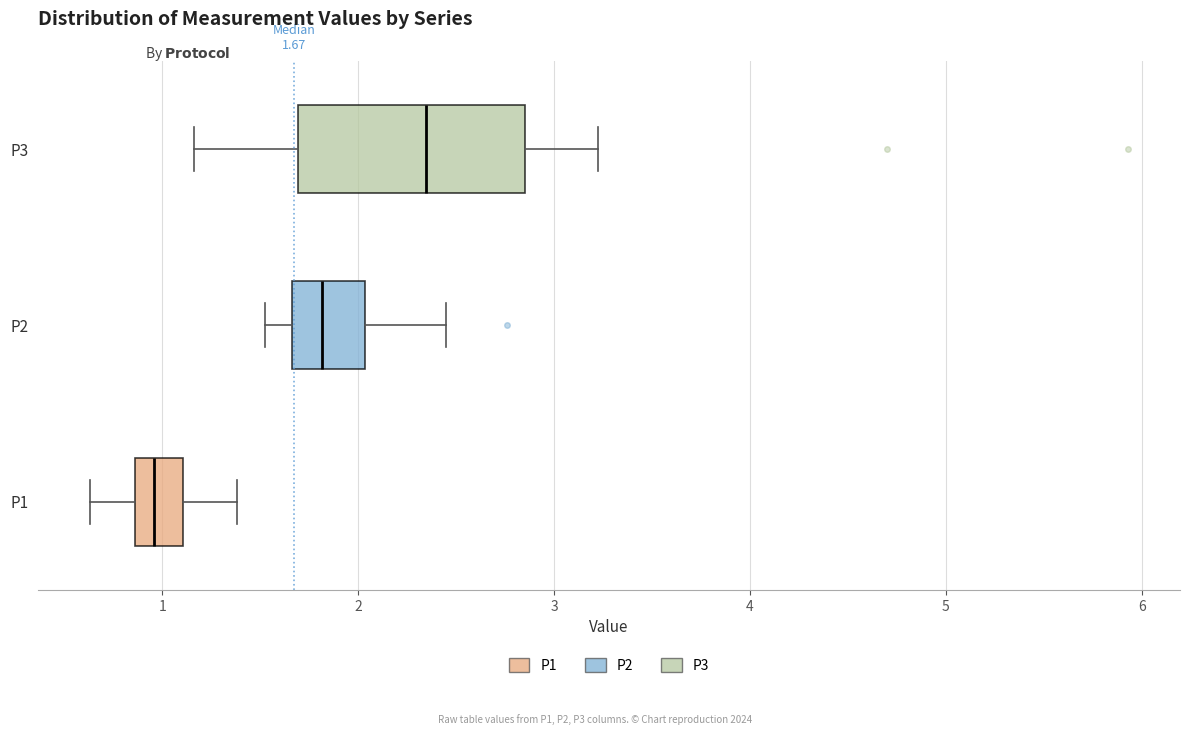

Which box has the furthest to the left median line?

P1